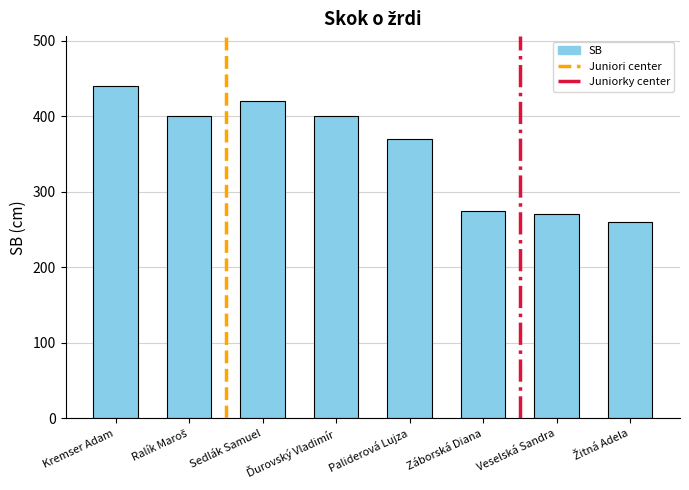

The chart shows a value of 440 at Kremser Adam. True or false?

True